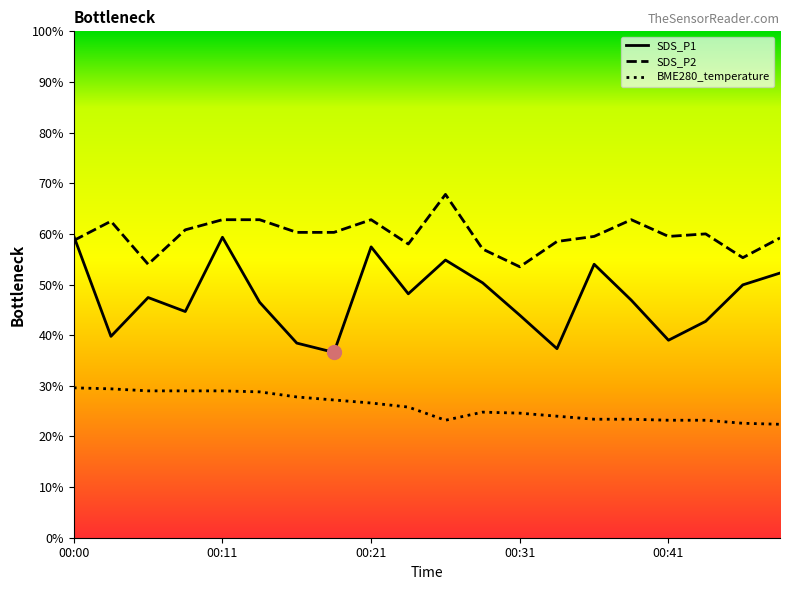

Which has a higher value, 00:06 or 00:03?

00:06